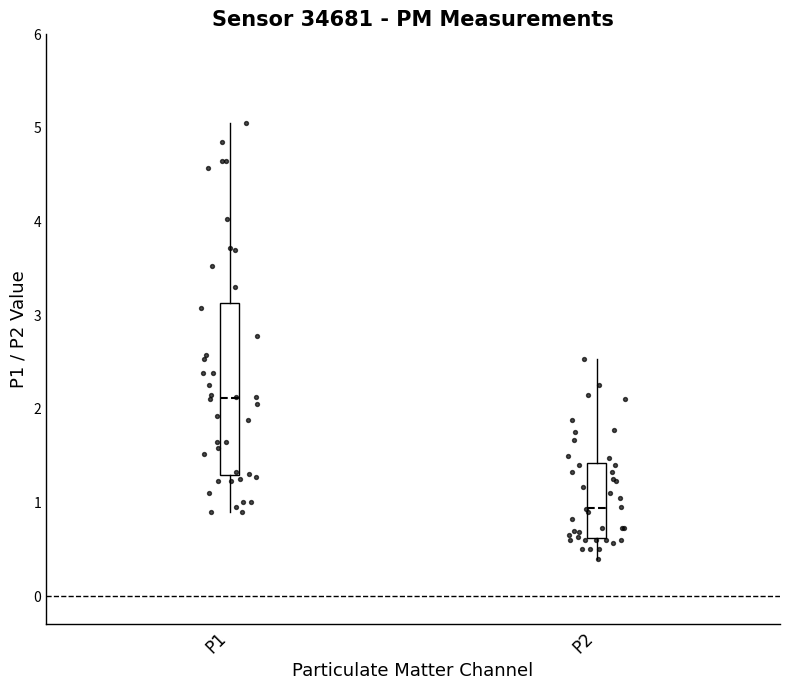

Reading left to right, read every box against the y-axis: the position of its median line, the range the box covers, and the ends of its whiskers. The values are not printed on the chart, so give them approximately, as read against the axis.

P1: median 2.1, box 1.3 to 3.1, whiskers 0.9 to 5.1
P2: median 0.9, box 0.6 to 1.4, whiskers 0.4 to 2.5